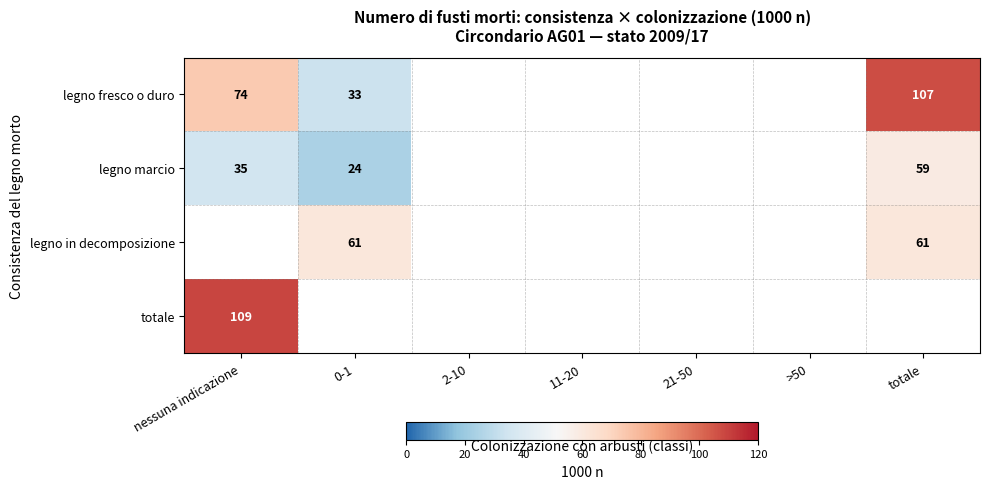

Is it true that legno fresco o duro equals 74 at nessuna indicazione?

True